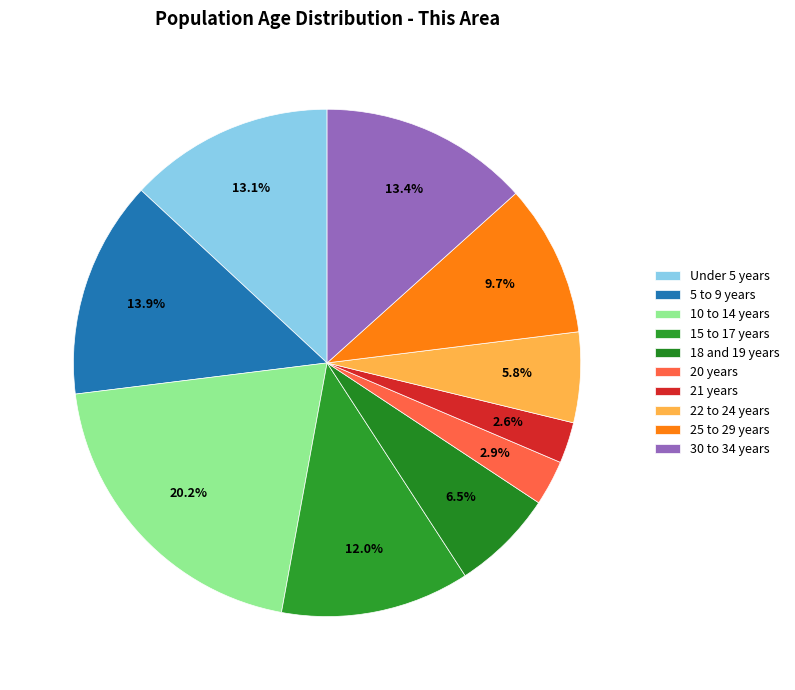

To the nearest percent, what portion does Under 5 years represent?

13%